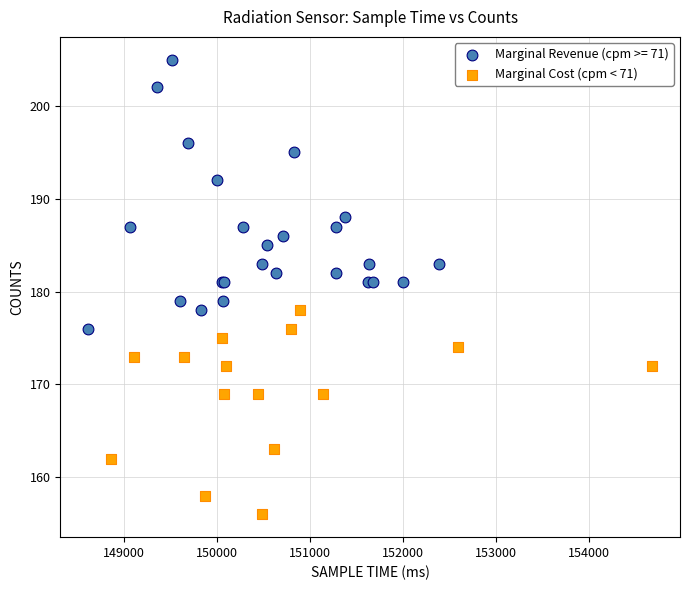

Which series contains the lowest Y value?

Marginal Cost (cpm < 71)